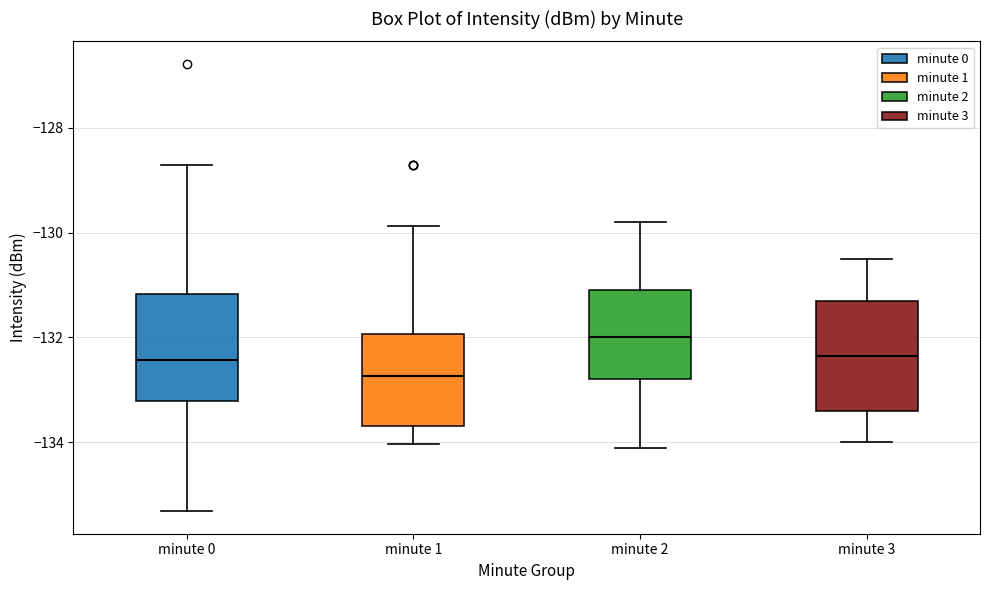

Reading left to right, read every box against the y-axis: the position of its median line, the range the box covers, and the ends of its whiskers. The values are not printed on the chart, so give them approximately, as read against the axis.

minute 0: median -132.4, box -133.2 to -131.2, whiskers -135.4 to -128.8
minute 1: median -132.8, box -133.6 to -132.0, whiskers -134.0 to -129.8
minute 2: median -132.0, box -132.8 to -131.0, whiskers -134.0 to -129.8
minute 3: median -132.4, box -133.4 to -131.2, whiskers -134.0 to -130.4